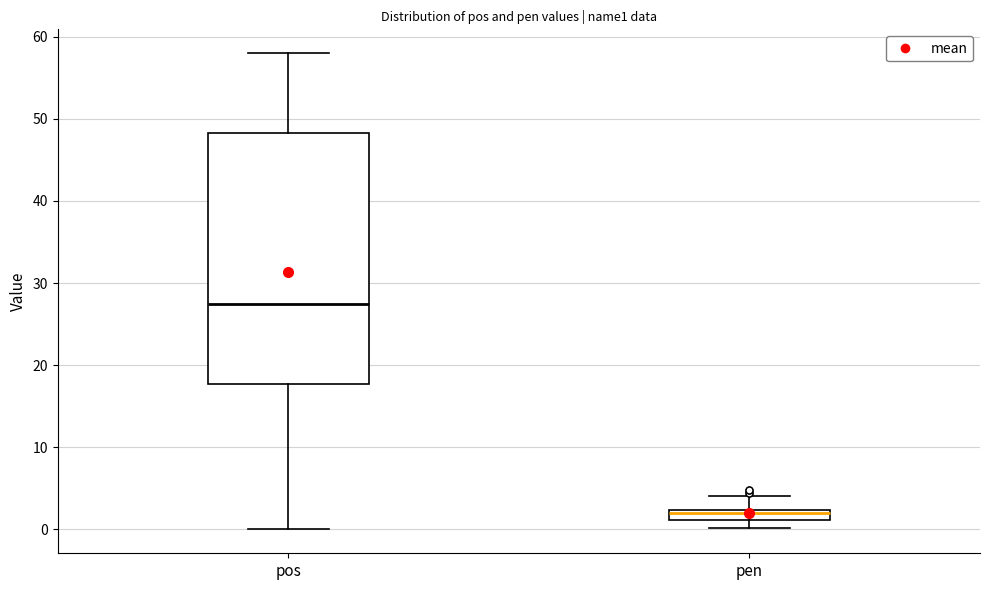

Which box has the lowest median line?

pen